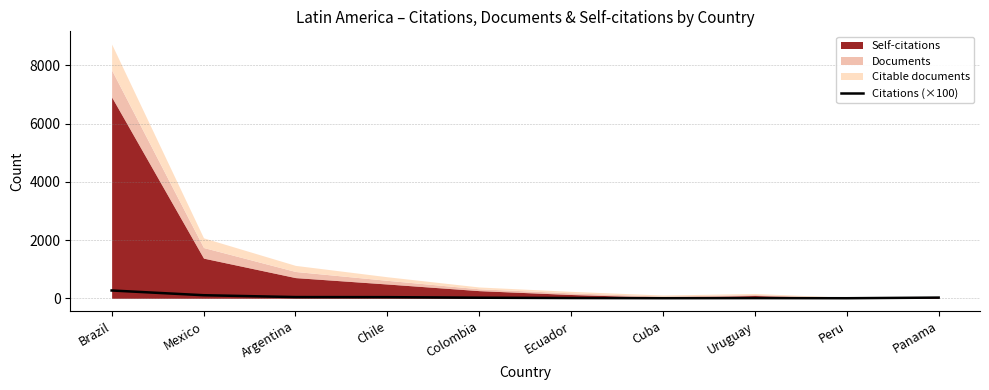

Reading right to left, what are all the values shown in this chart?

Panama=24.7	Peru=3.1	Uruguay=6.7	Cuba=3.8	Ecuador=9.6	Colombia=20.5	Chile=39.7	Argentina=42.1	Mexico=106.3	Brazil=268.7